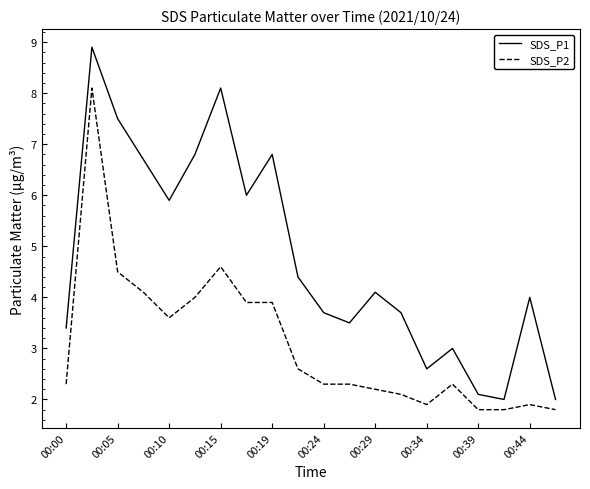

What is the sum of all SDS_P1 values?

95.2